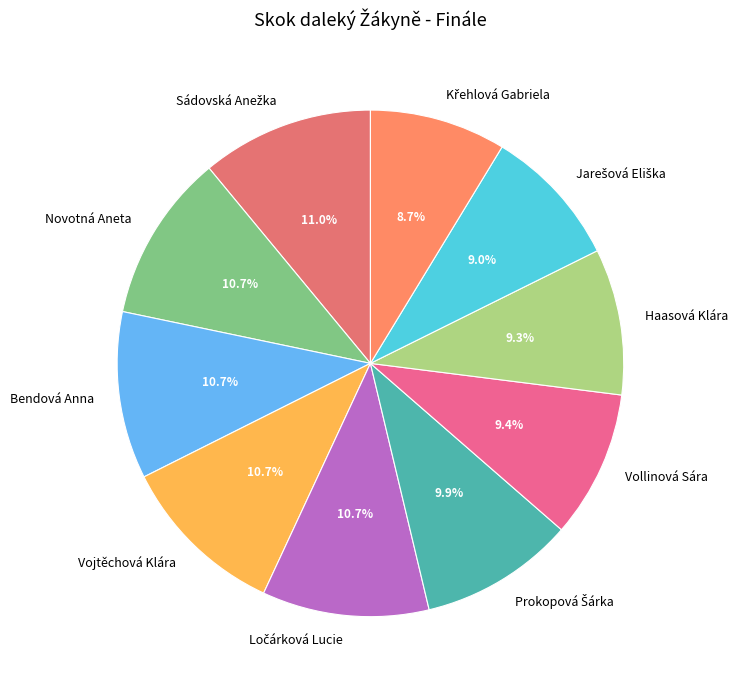

Approximately how many times larger is the value at Novotná Aneta compared to Vollinová Sára?

1.1